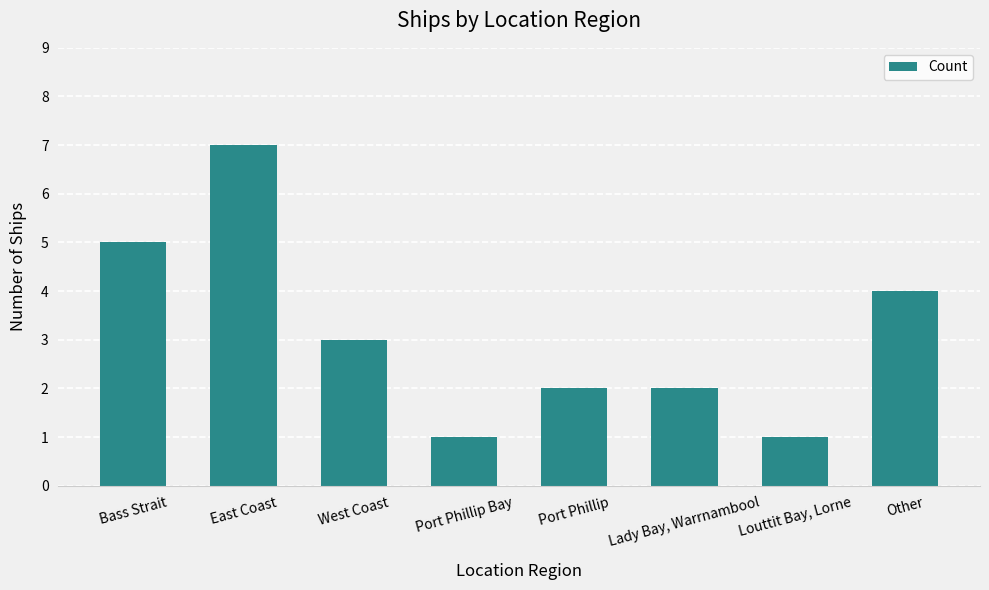

What is the sum of the values at Louttit Bay, Lorne and Other?

5